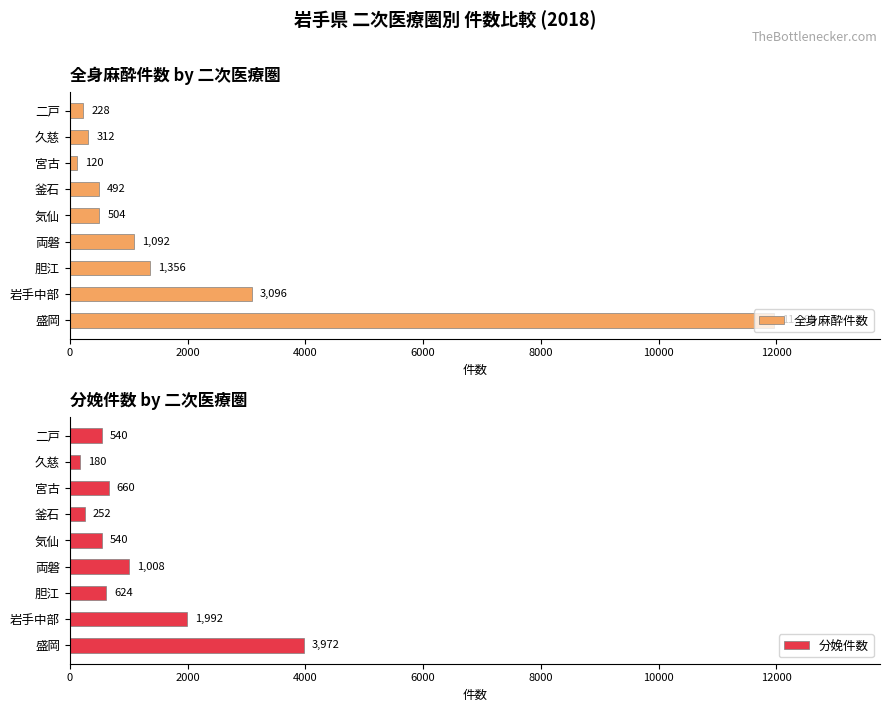

What is the lowest value of the 分娩件数 series?

180